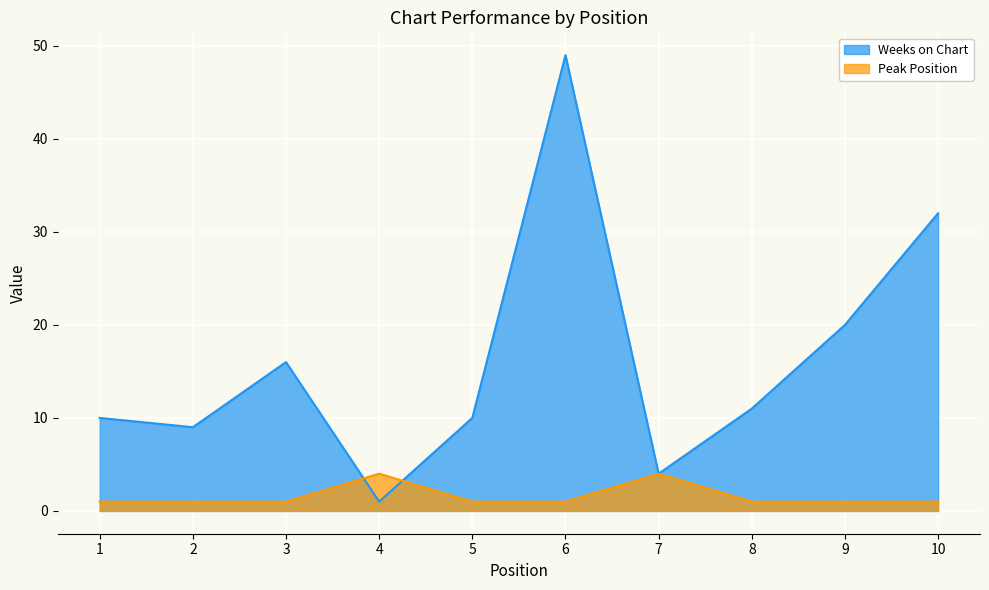

How many interior local valleys does the Weeks on Chart series have?

3